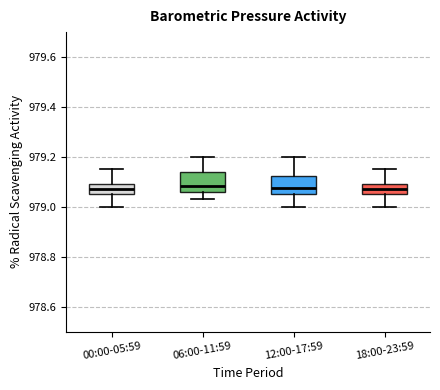

Where does the median line of the box for 18:00-23:59 sit on the y-axis? The values are not printed on the chart, so give them approximately, as read against the axis.

979.08